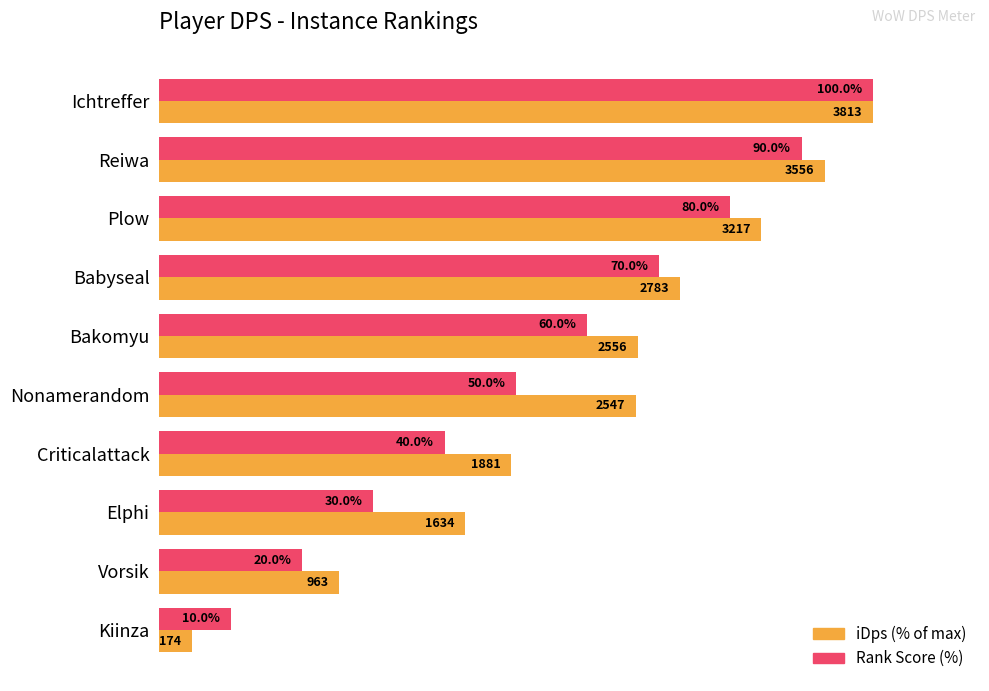

Which category has the lowest value in the Rank Score (%) series?

Kiinza